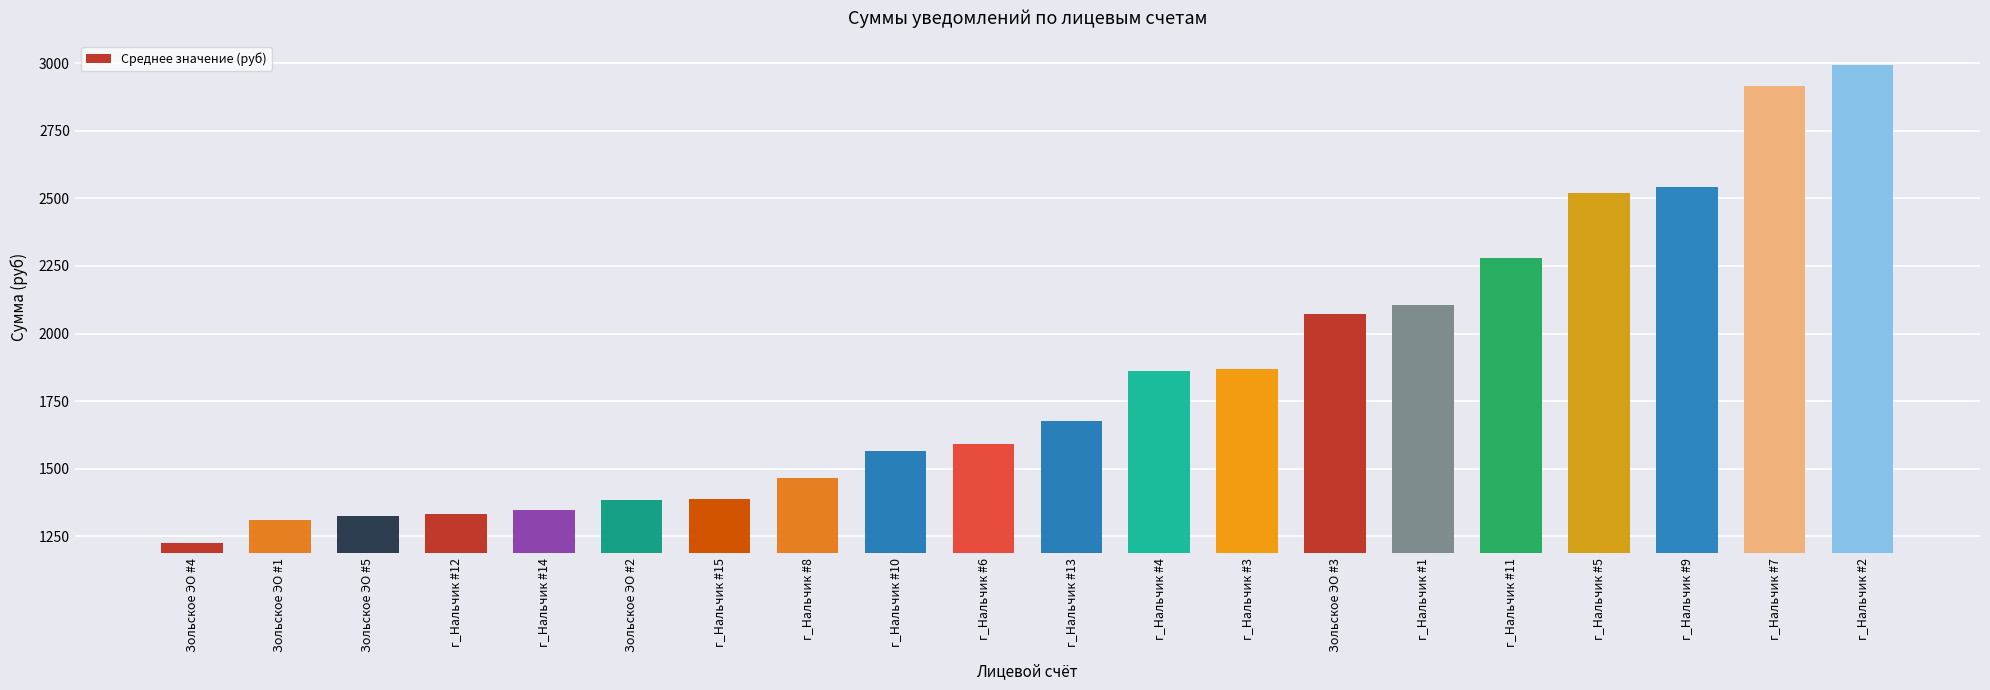

Read the value at Зольское ЭО #2.

1383.7